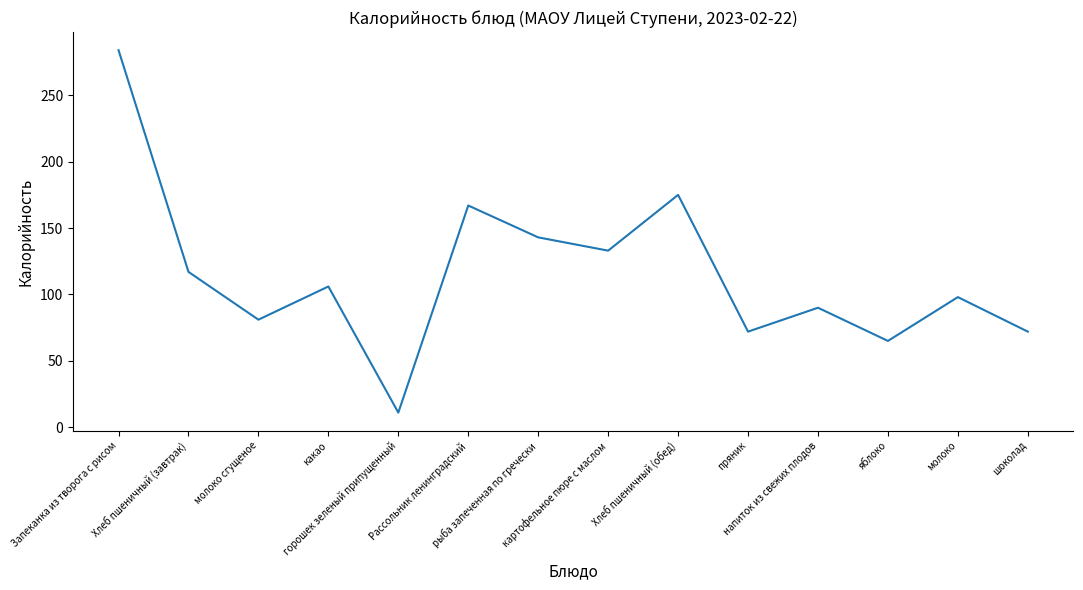

What is the greatest value displayed?

284